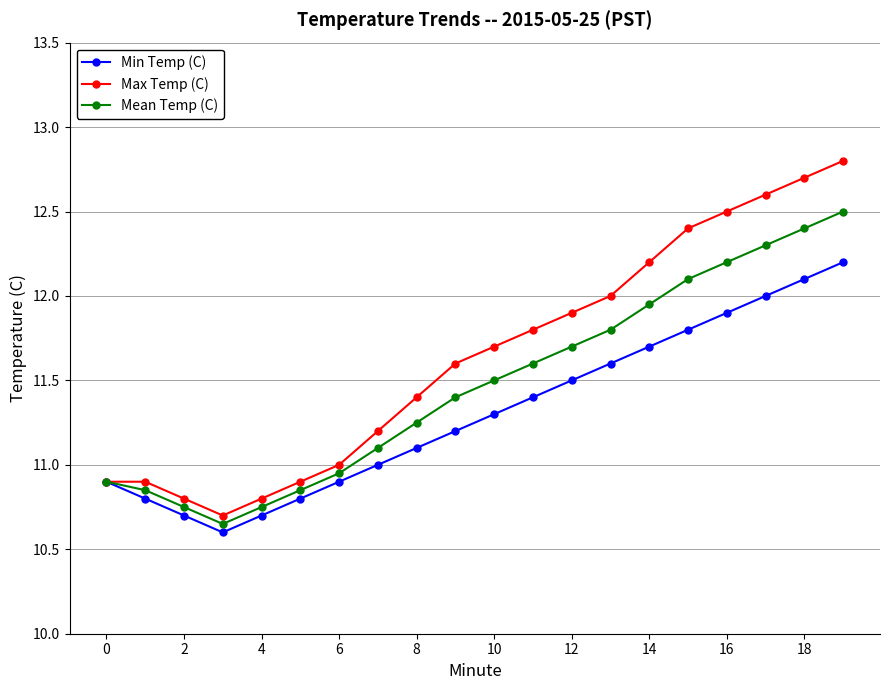

What is the highest value of the Mean Temp (C) series?

12.5